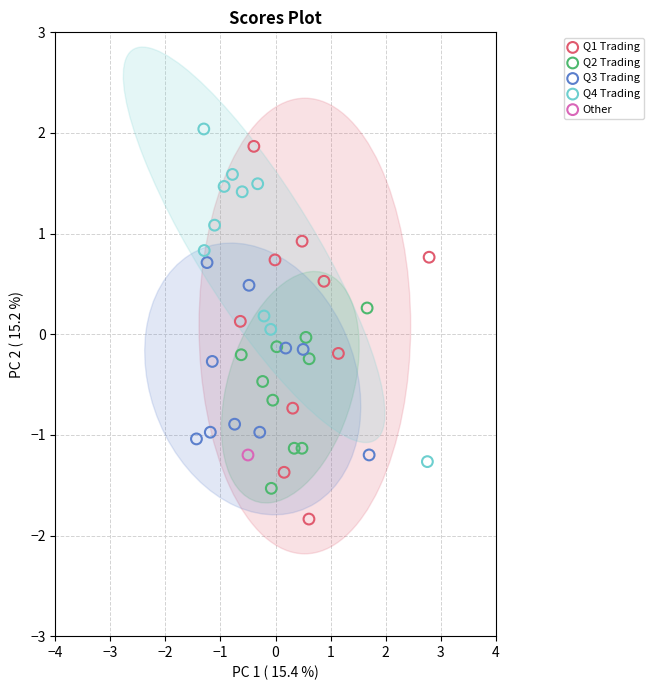

Which series contains the lowest Y value?

Q1 Trading